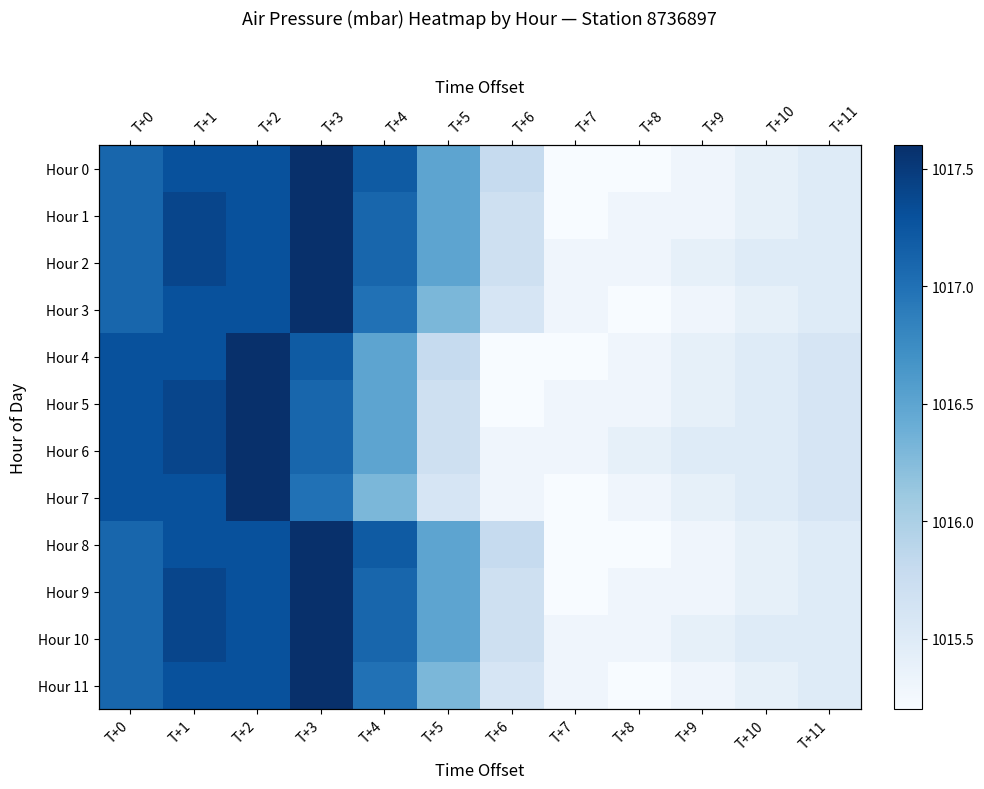

What value does the Hour 9 series have at T+4?

1017.1